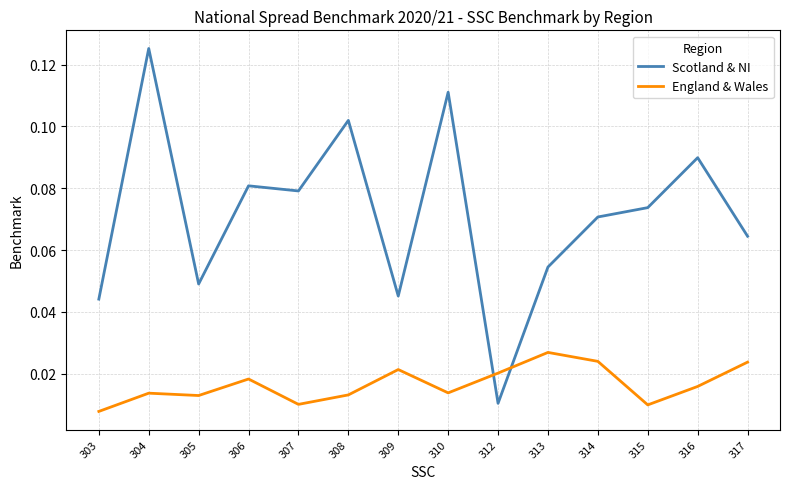

Which series has the largest total across all categories?

Scotland & NI